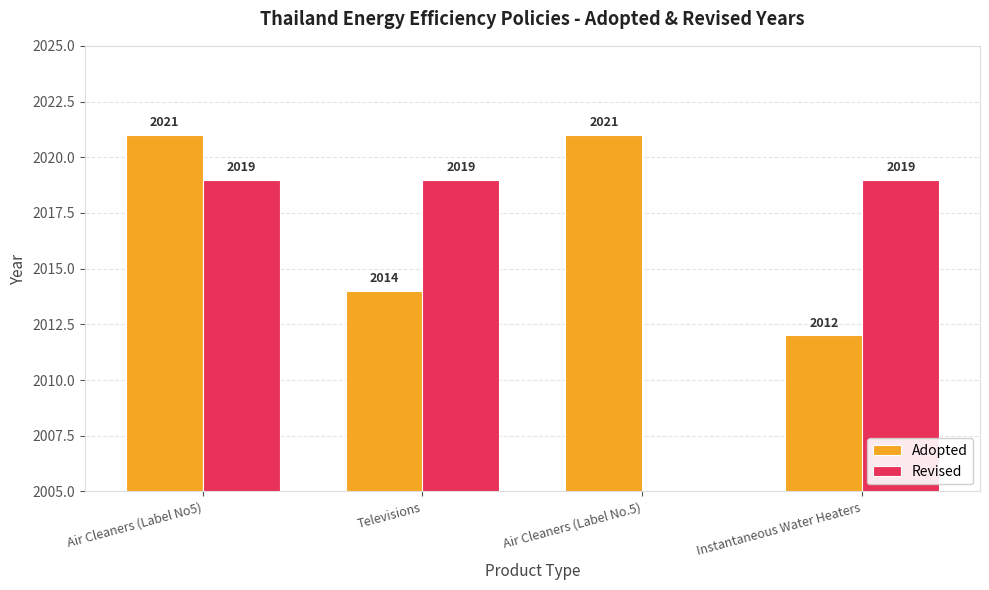

What is the sum of all Adopted values?

8068